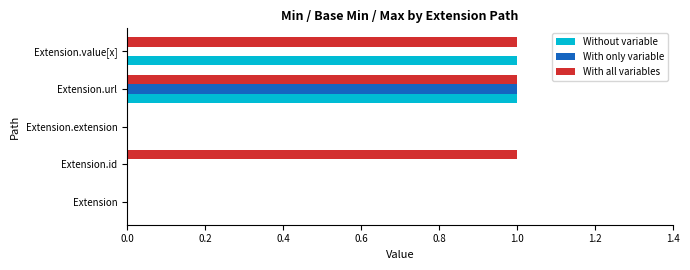

How many Without variable values are between 0 and 1?

5